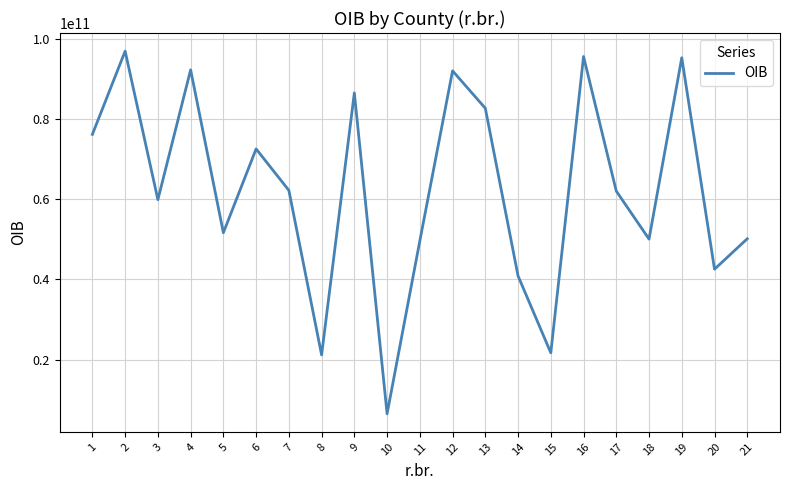

What is the smallest value displayed?

6502412322